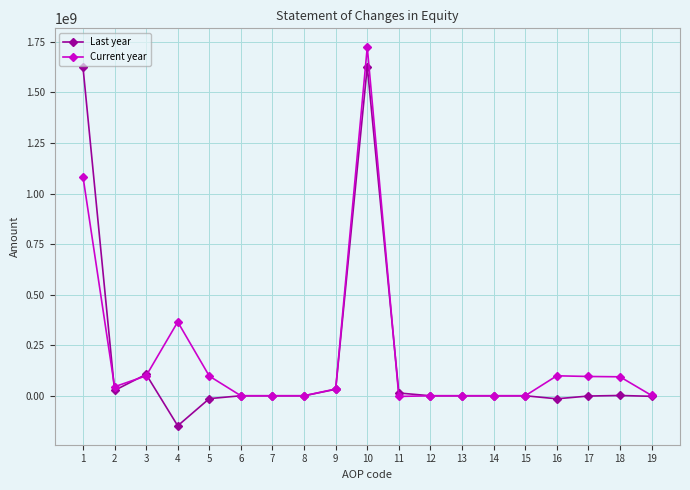

What value does the Current year series have at 3?

98515671.0